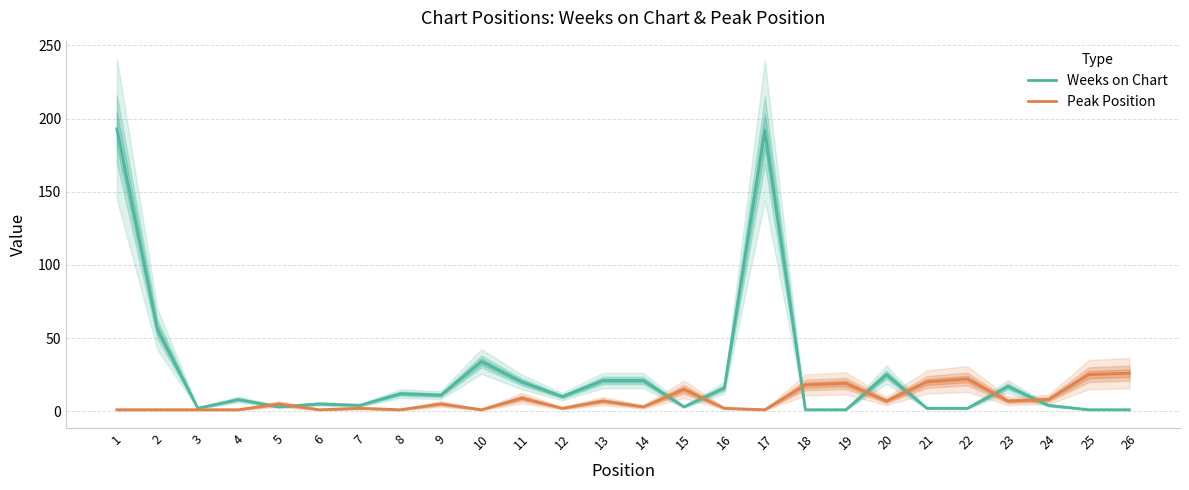

At which category does the chart reach its peak across all series?

1